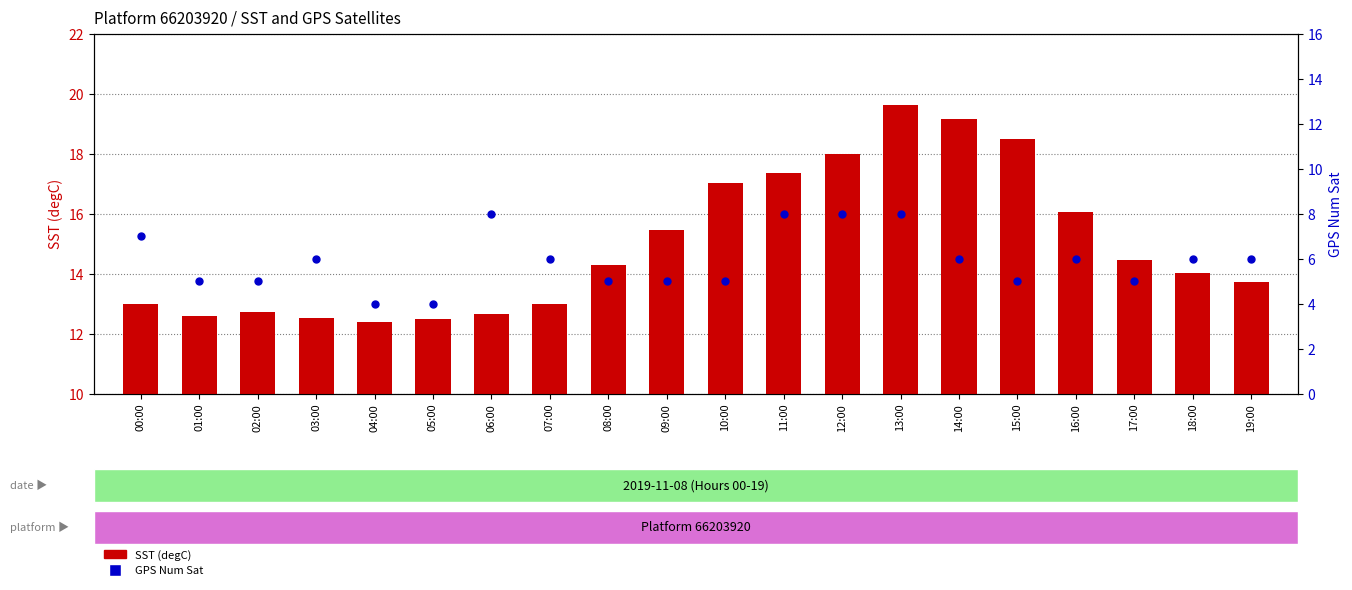

At which category is the sum across all series the highest?

13:00